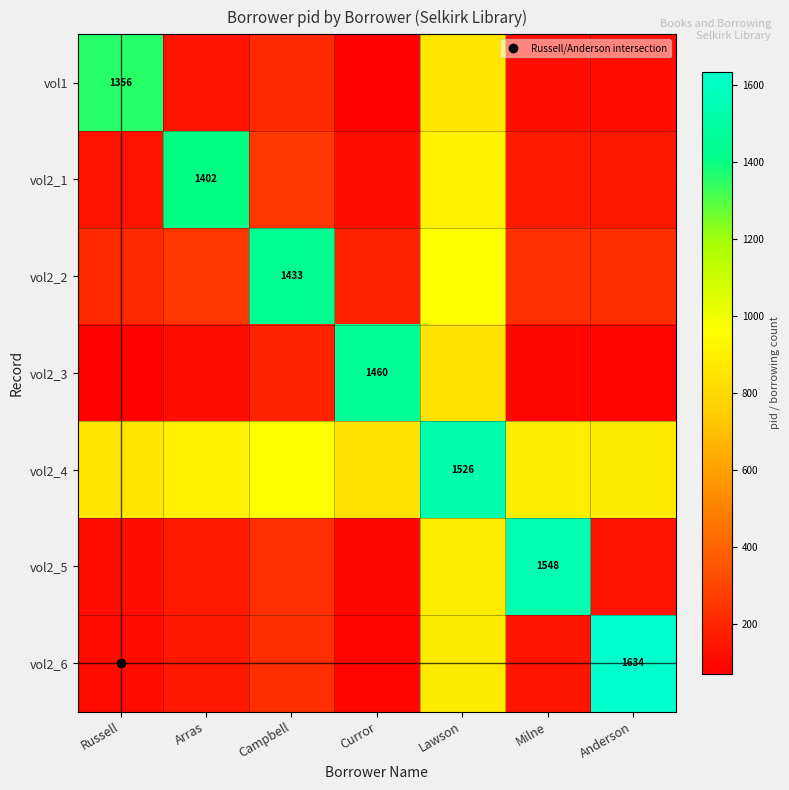

What value does the vol2_4 series have at Milne?

887.0